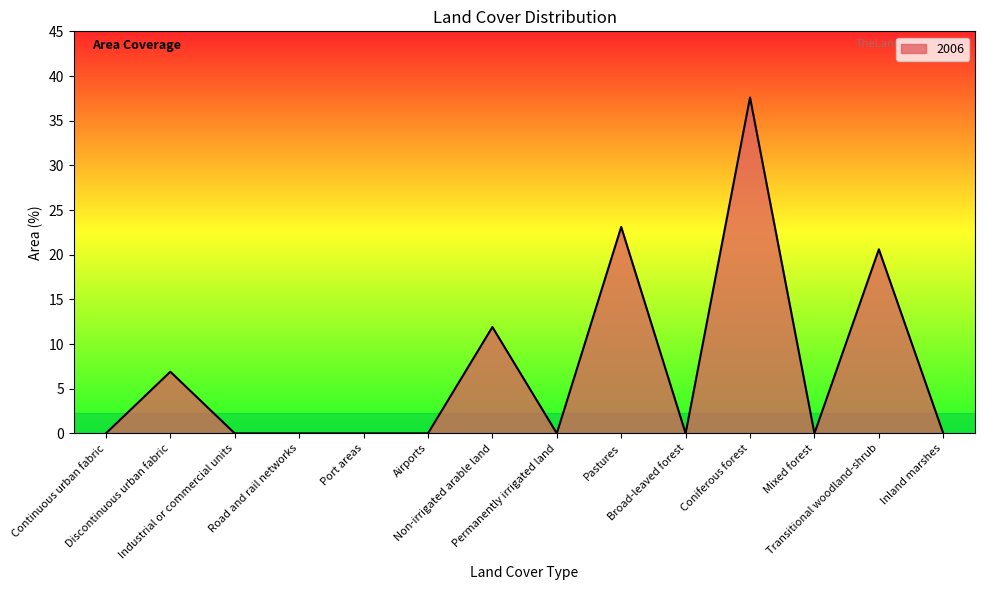

What is the difference between the maximum and minimum values?

37.6